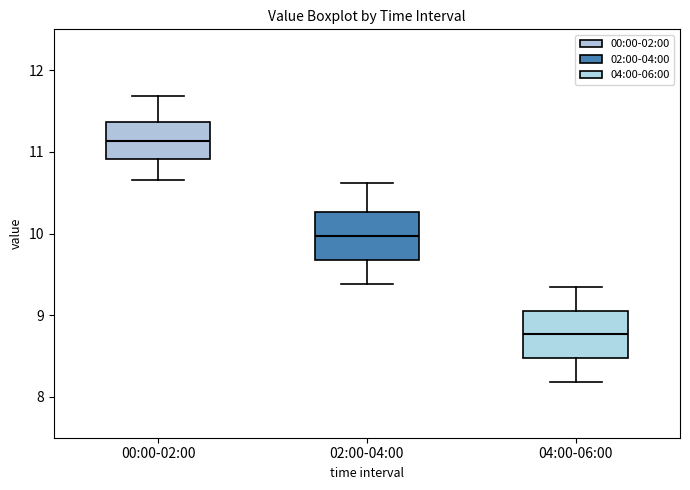

Which box's median line is the highest?

00:00-02:00